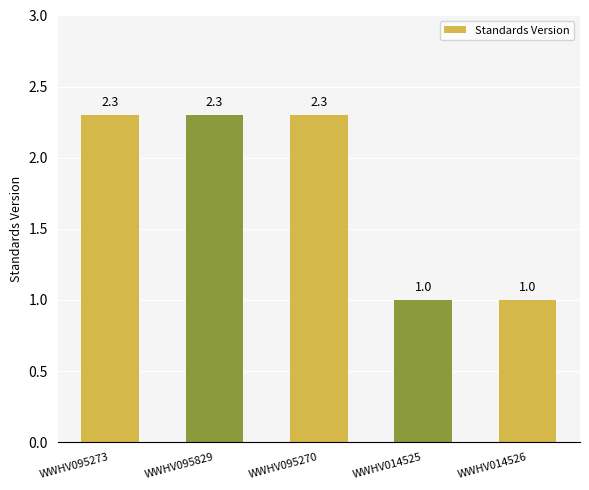

Where does the data first go above 2?

WWHV095273